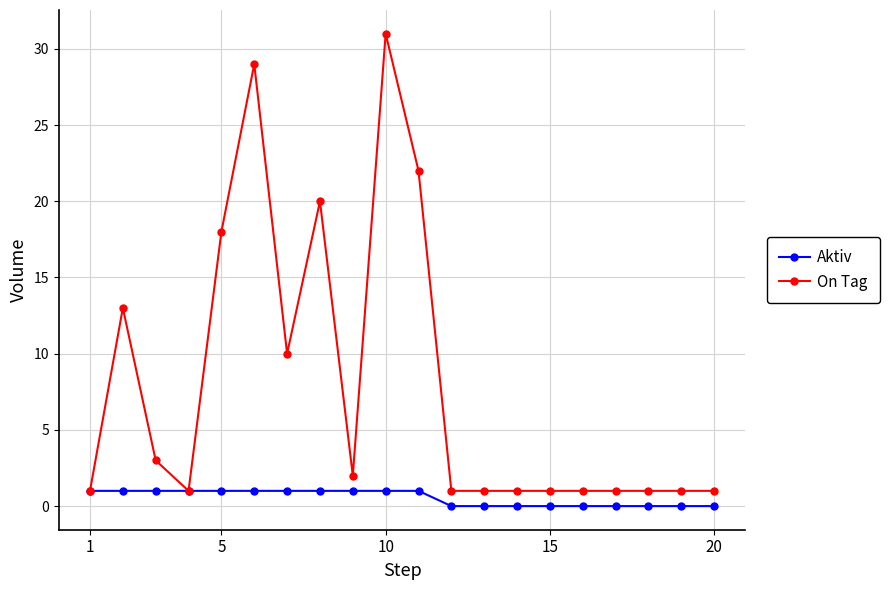

What are all the series names shown in the legend?

Aktiv, On Tag